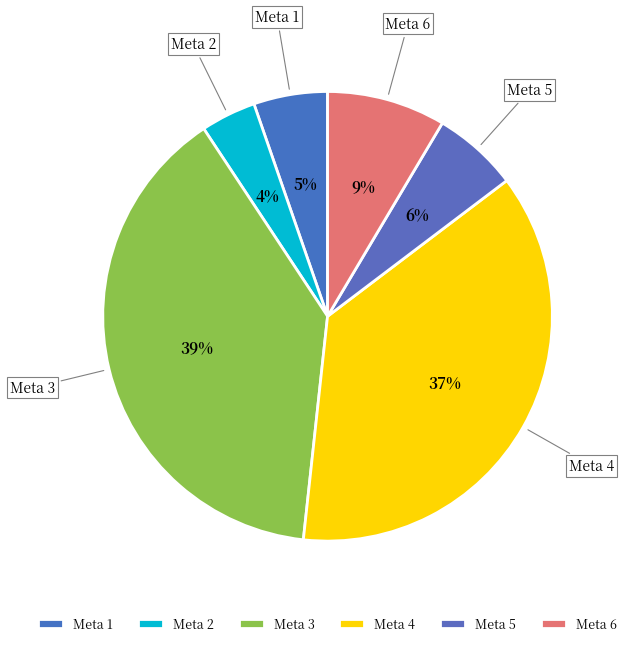

How many segments does this pie chart have?

6